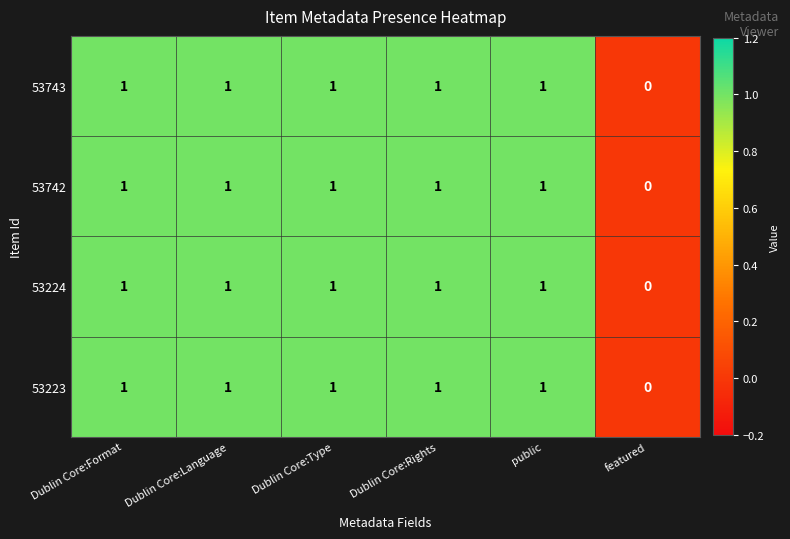

What is the total value across all series at Dublin Core:Type?

4